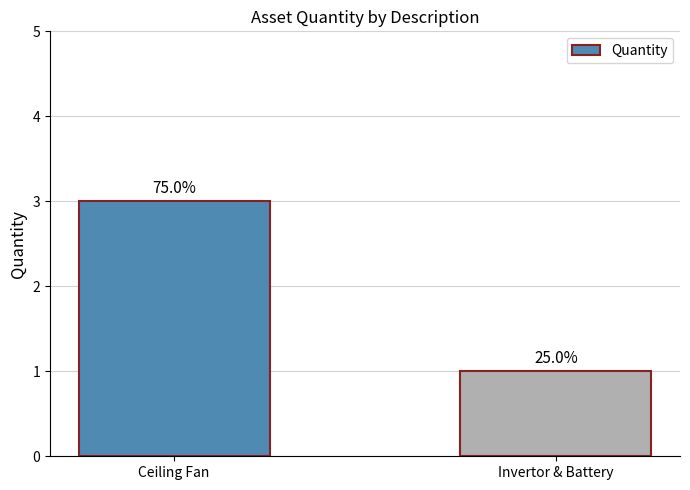

Between Invertor & Battery and Ceiling Fan, which is larger?

Ceiling Fan